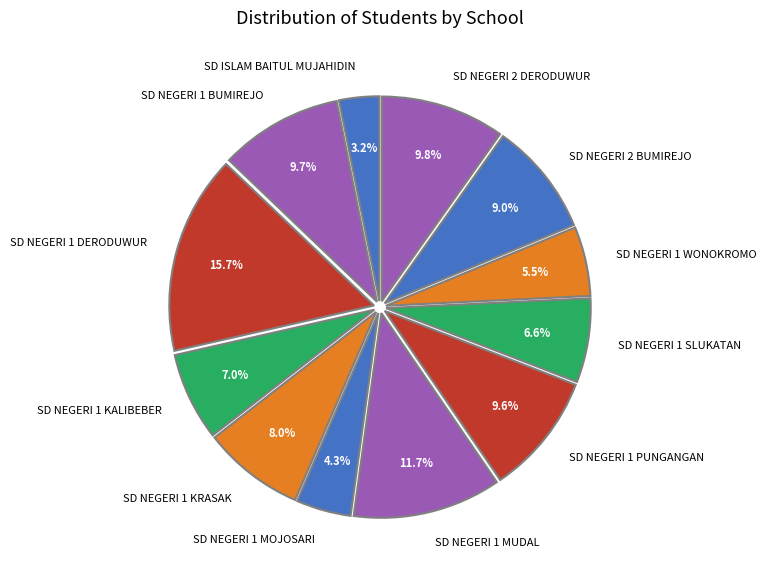

Does SD NEGERI 1 SLUKATAN account for over 50% of the chart?

No